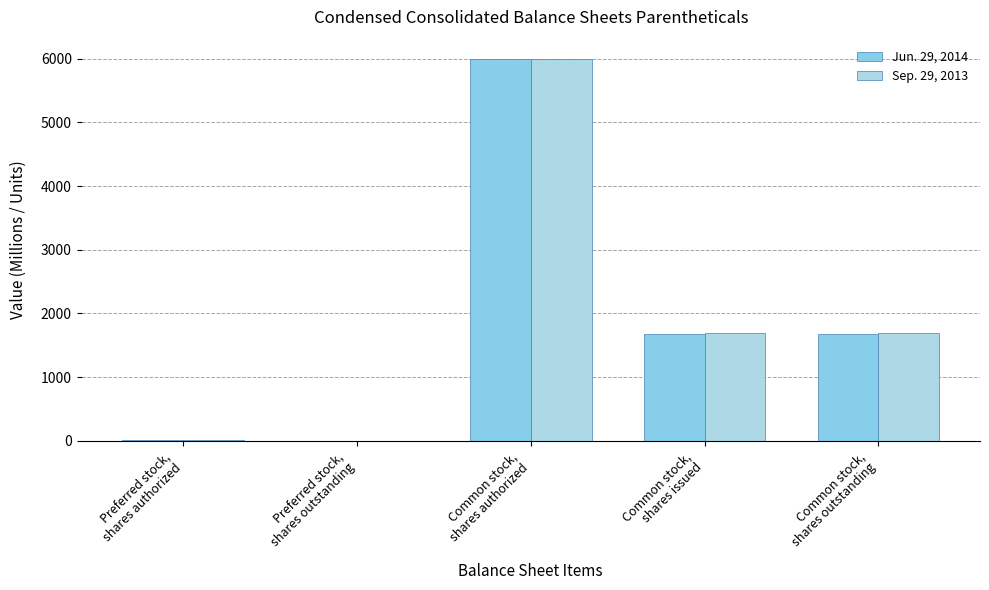

How many distinct data groups are displayed?

2